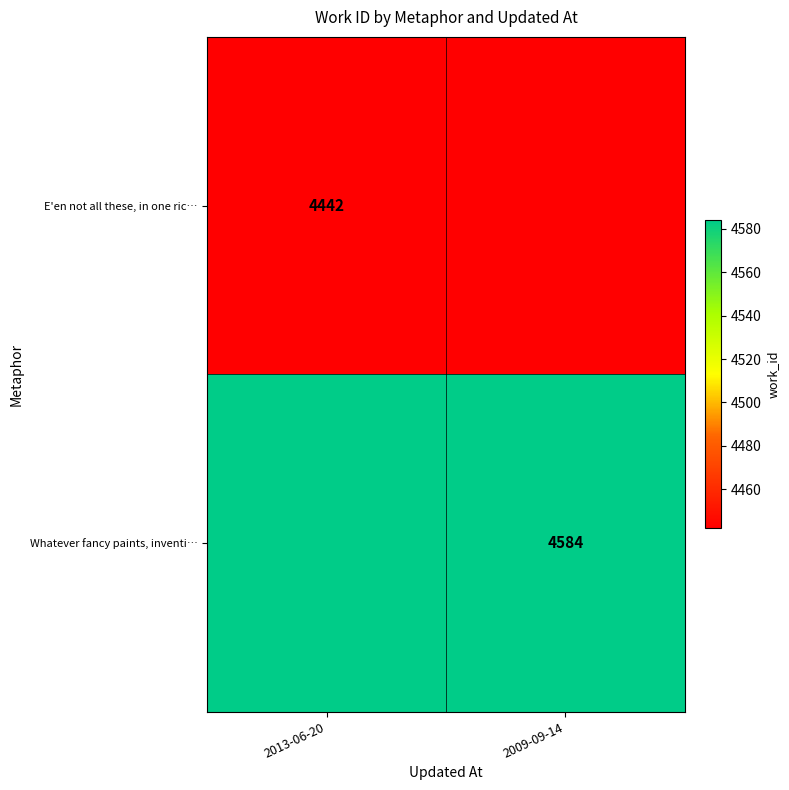

The value of E'en not all these, in one ric… at 2013-06-20 is 4442. True or false?

True